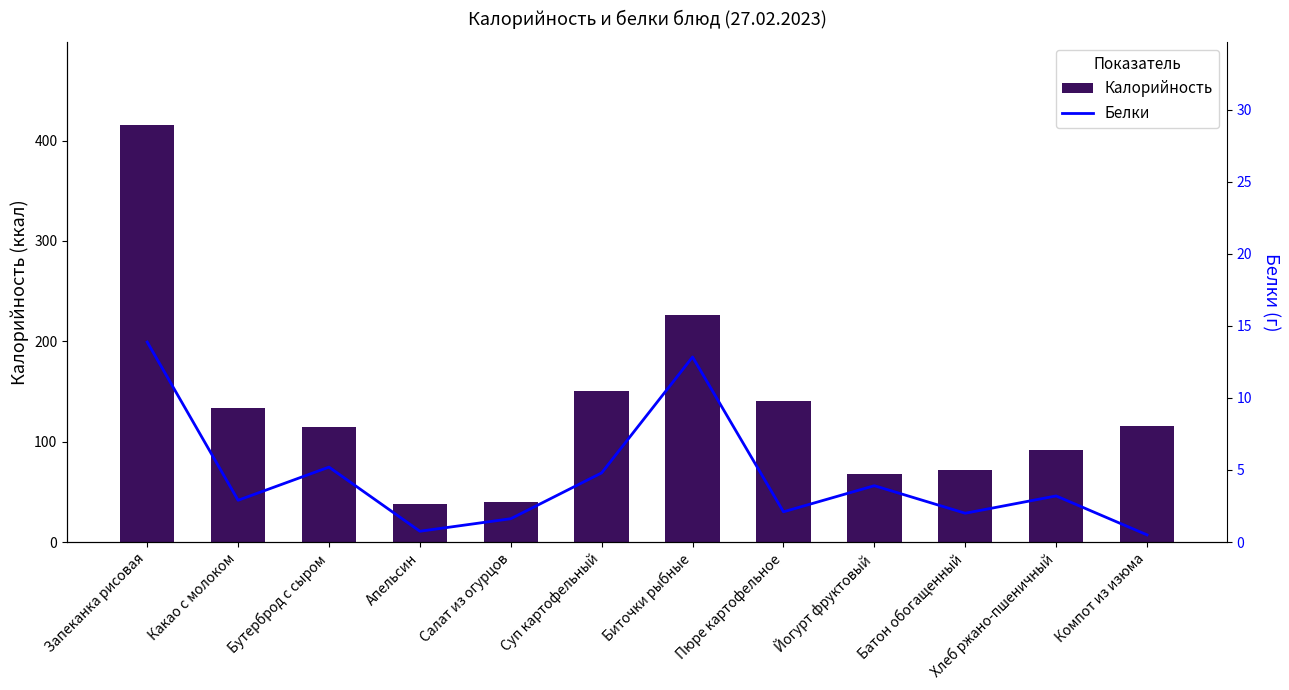

What is the spread (max minus min) of values at Салат из огурцов?

38.6